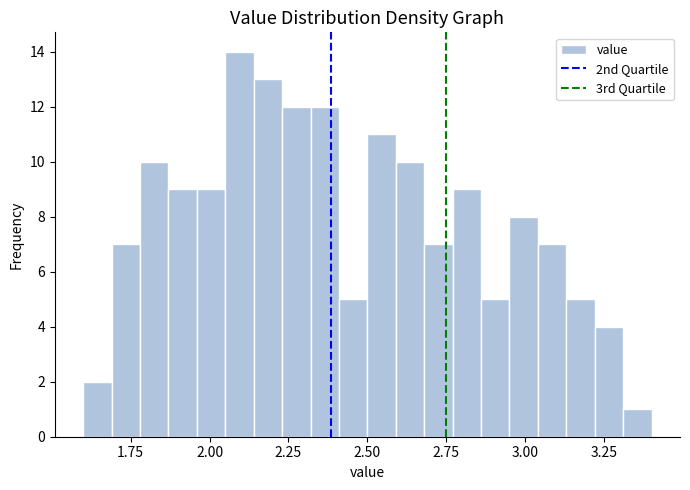

Read against the x-axis, roughly where is the centre of the tallest bar?

2.10